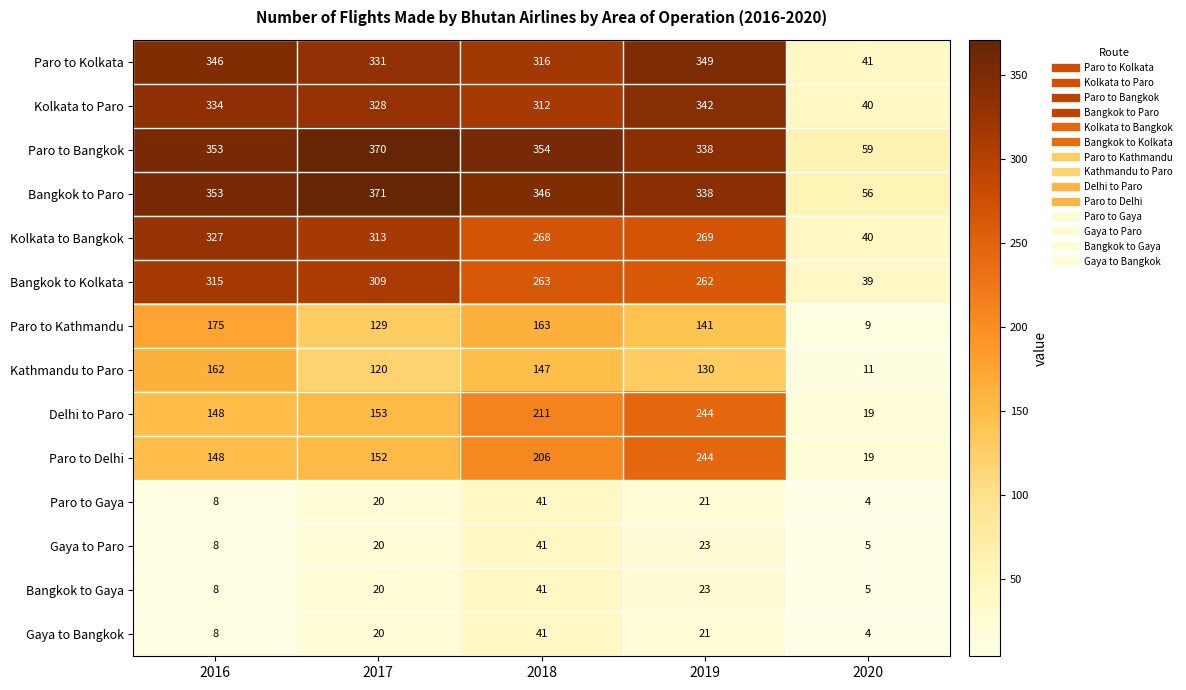

At how many categories does at least one series exceed 206?

4